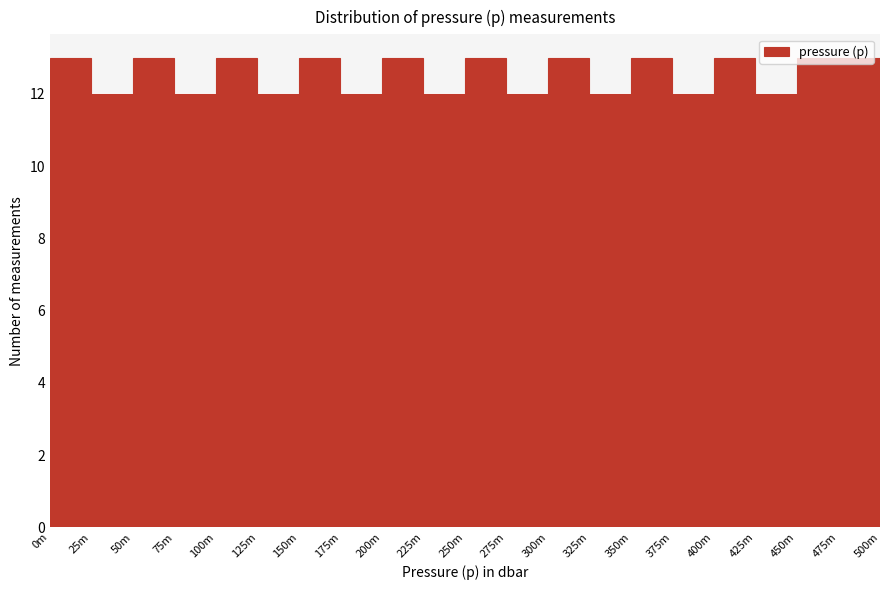

The value at 200m is 19. True or false?

False